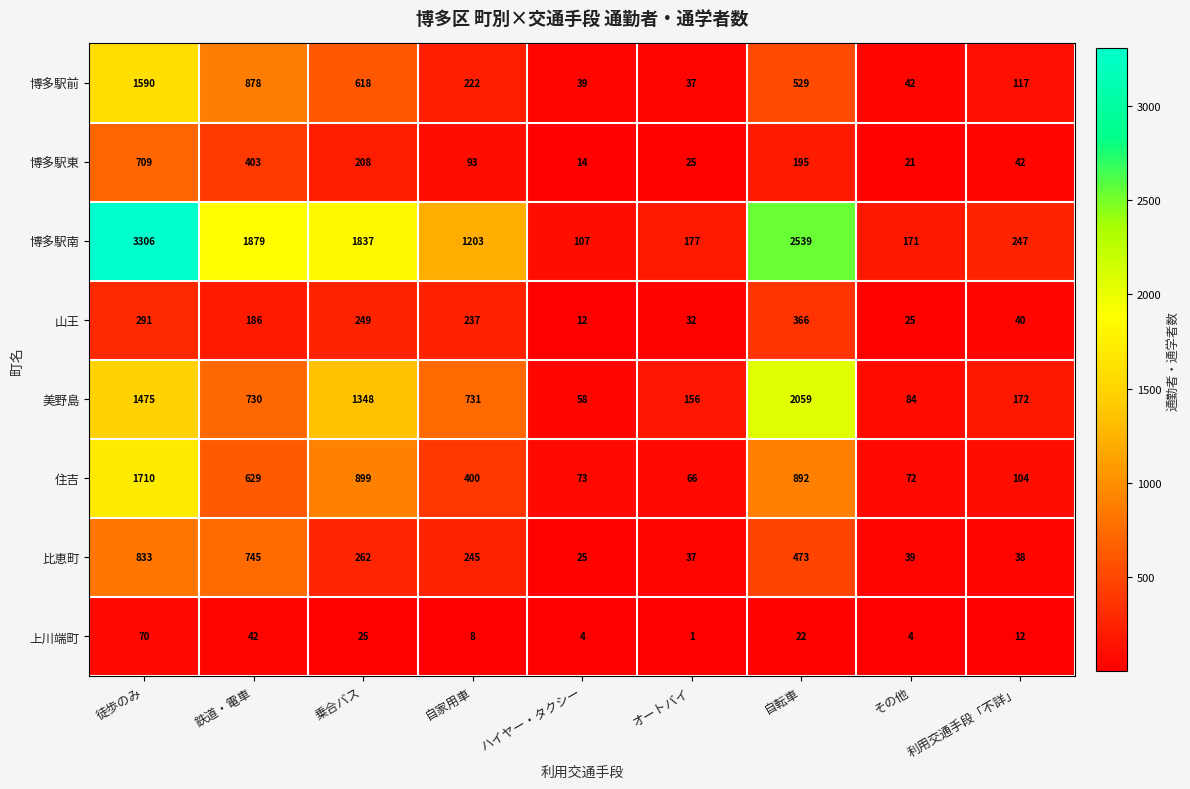

Where does the 博多駅南 series first go above 1203?

徒歩のみ